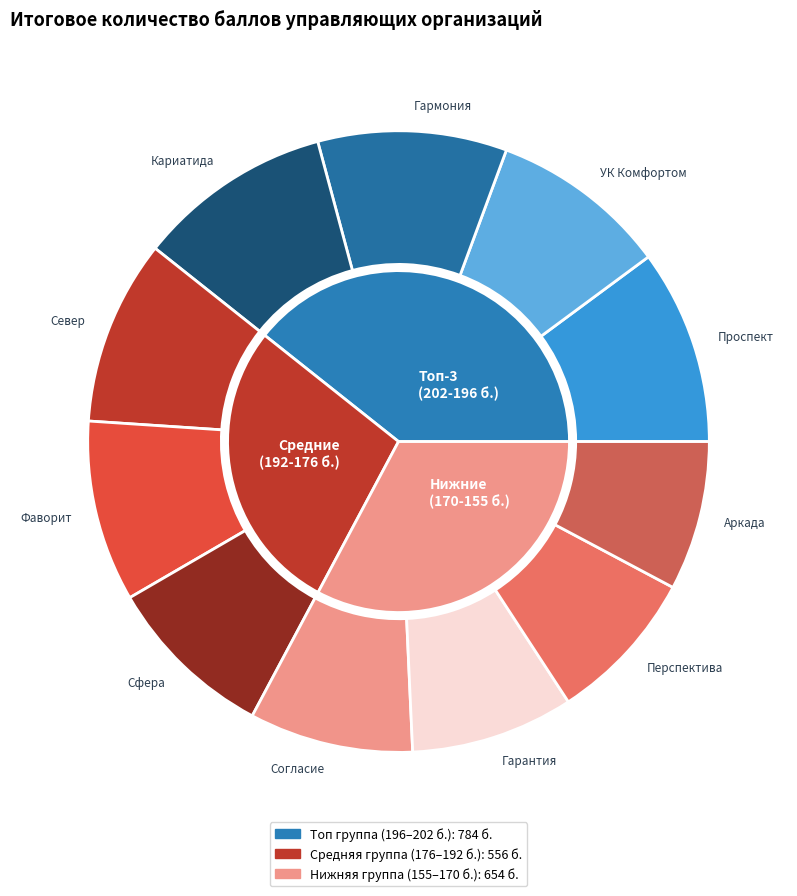

Does any single category account for the majority?

No